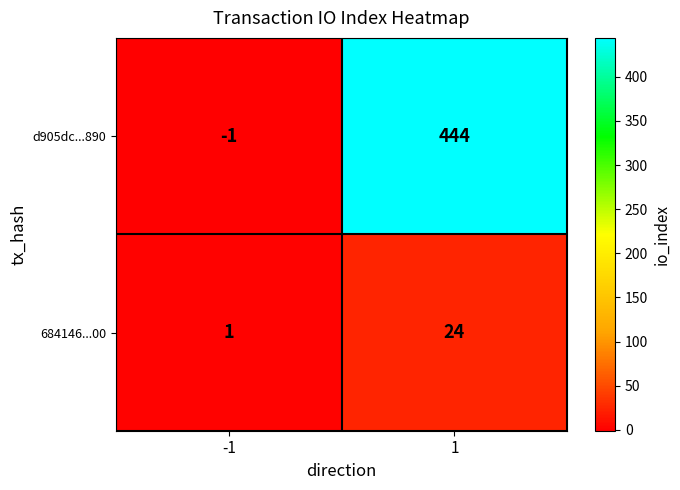

Reading right to left, transcribe all the data shown in this chart.

d905dc...890: 1=444	-1=-1
684146...00: 1=24	-1=1